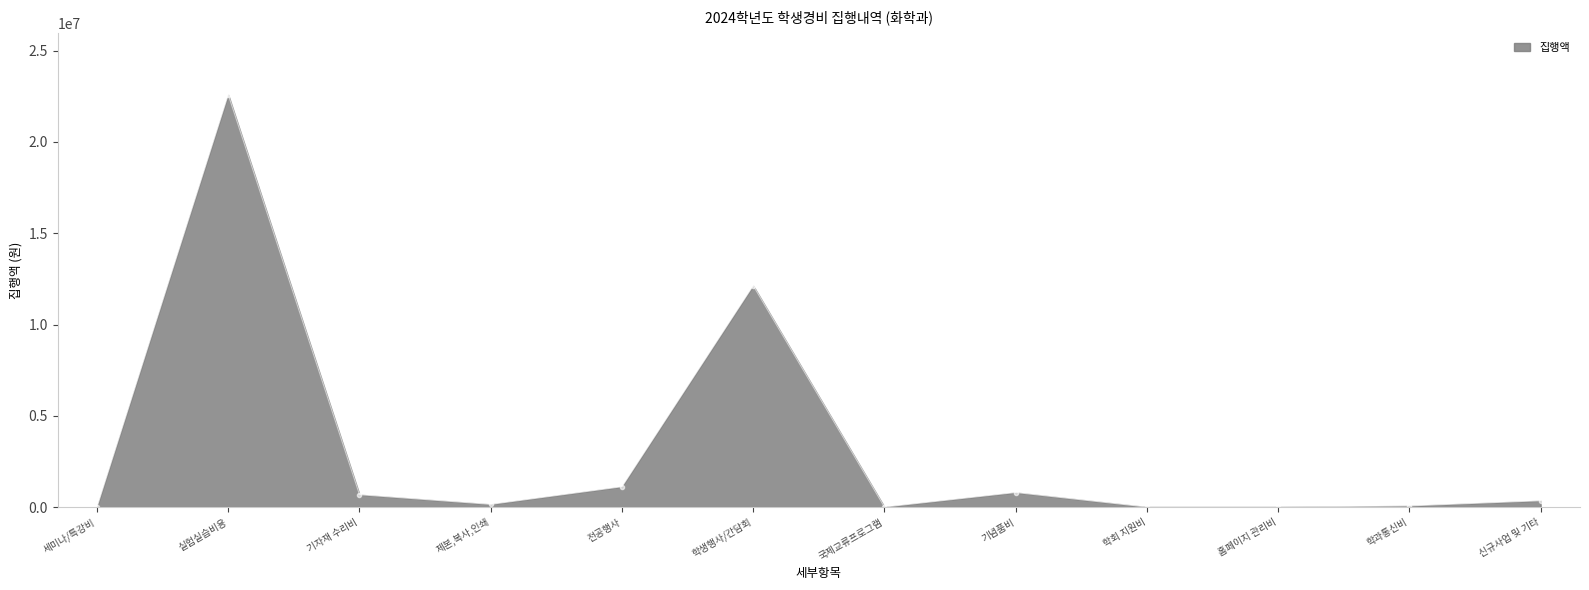

Is it true that the value at 학생행사/간담회 is 12125871?

True